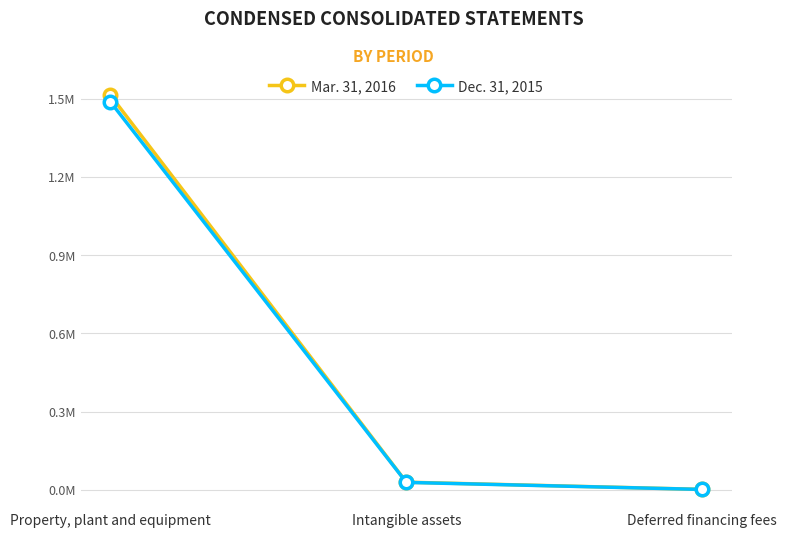

What position from the right is Property, plant and equipment?

3